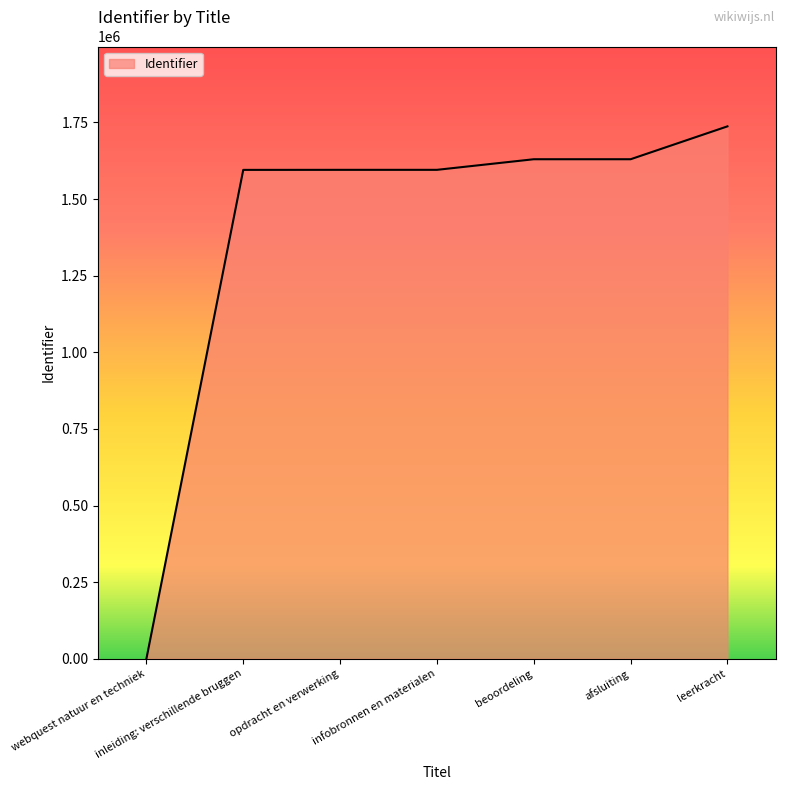

What is the difference between the values at afsluiting and webquest natuur en techniek?

1629745